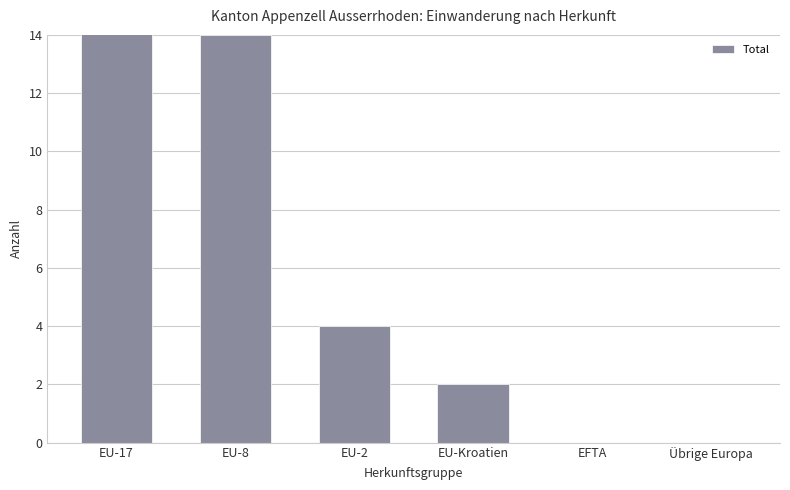

Is it true that the value at Übrige Europa is 0?

True